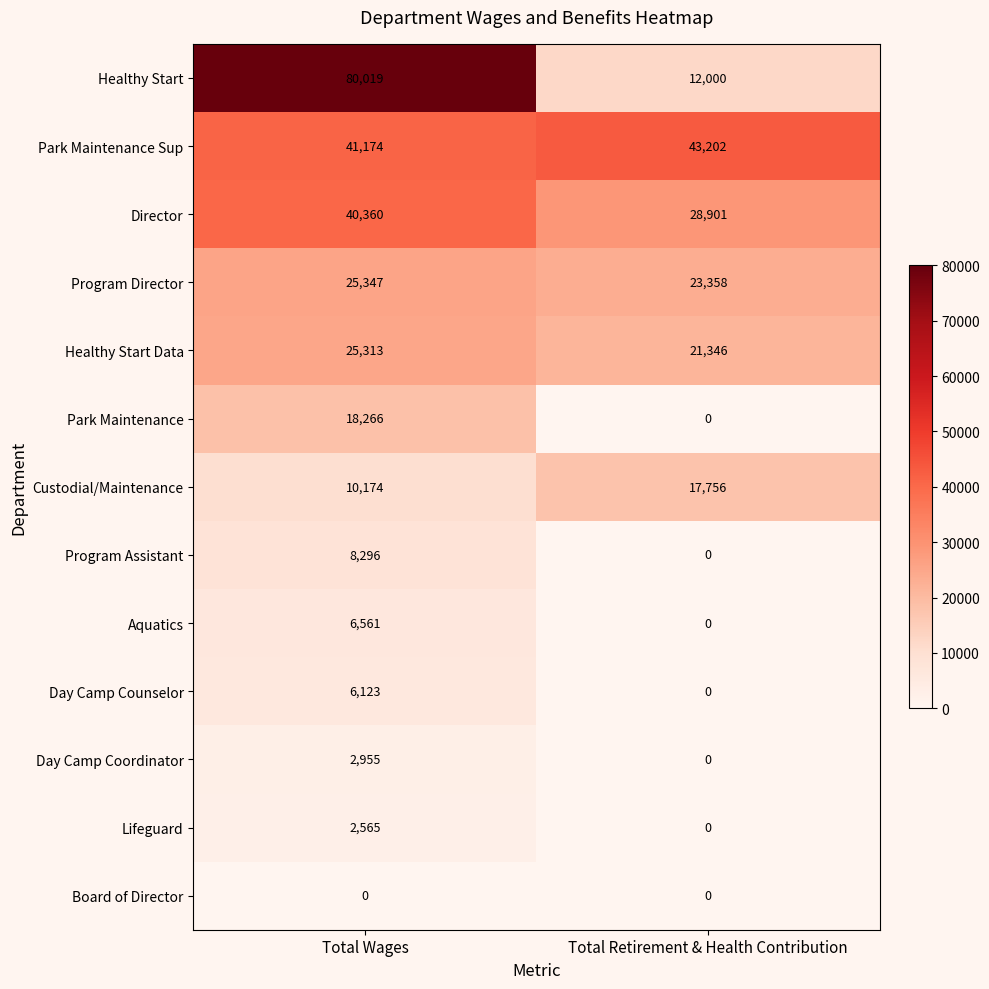

Reading left to right, what are all the values shown in this chart?

Healthy Start: Total Wages=80019	Total Retirement & Health Contribution=12000
Park Maintenance Sup: Total Wages=41174	Total Retirement & Health Contribution=43202
Director: Total Wages=40360	Total Retirement & Health Contribution=28901
Program Director: Total Wages=25347	Total Retirement & Health Contribution=23358
Healthy Start Data: Total Wages=25313	Total Retirement & Health Contribution=21346
Park Maintenance: Total Wages=18266	Total Retirement & Health Contribution=0
Custodial/Maintenance: Total Wages=10174	Total Retirement & Health Contribution=17756
Program Assistant: Total Wages=8296	Total Retirement & Health Contribution=0
Aquatics: Total Wages=6561	Total Retirement & Health Contribution=0
Day Camp Counselor: Total Wages=6123	Total Retirement & Health Contribution=0
Day Camp Coordinator: Total Wages=2955	Total Retirement & Health Contribution=0
Lifeguard: Total Wages=2565	Total Retirement & Health Contribution=0
Board of Director: Total Wages=0	Total Retirement & Health Contribution=0